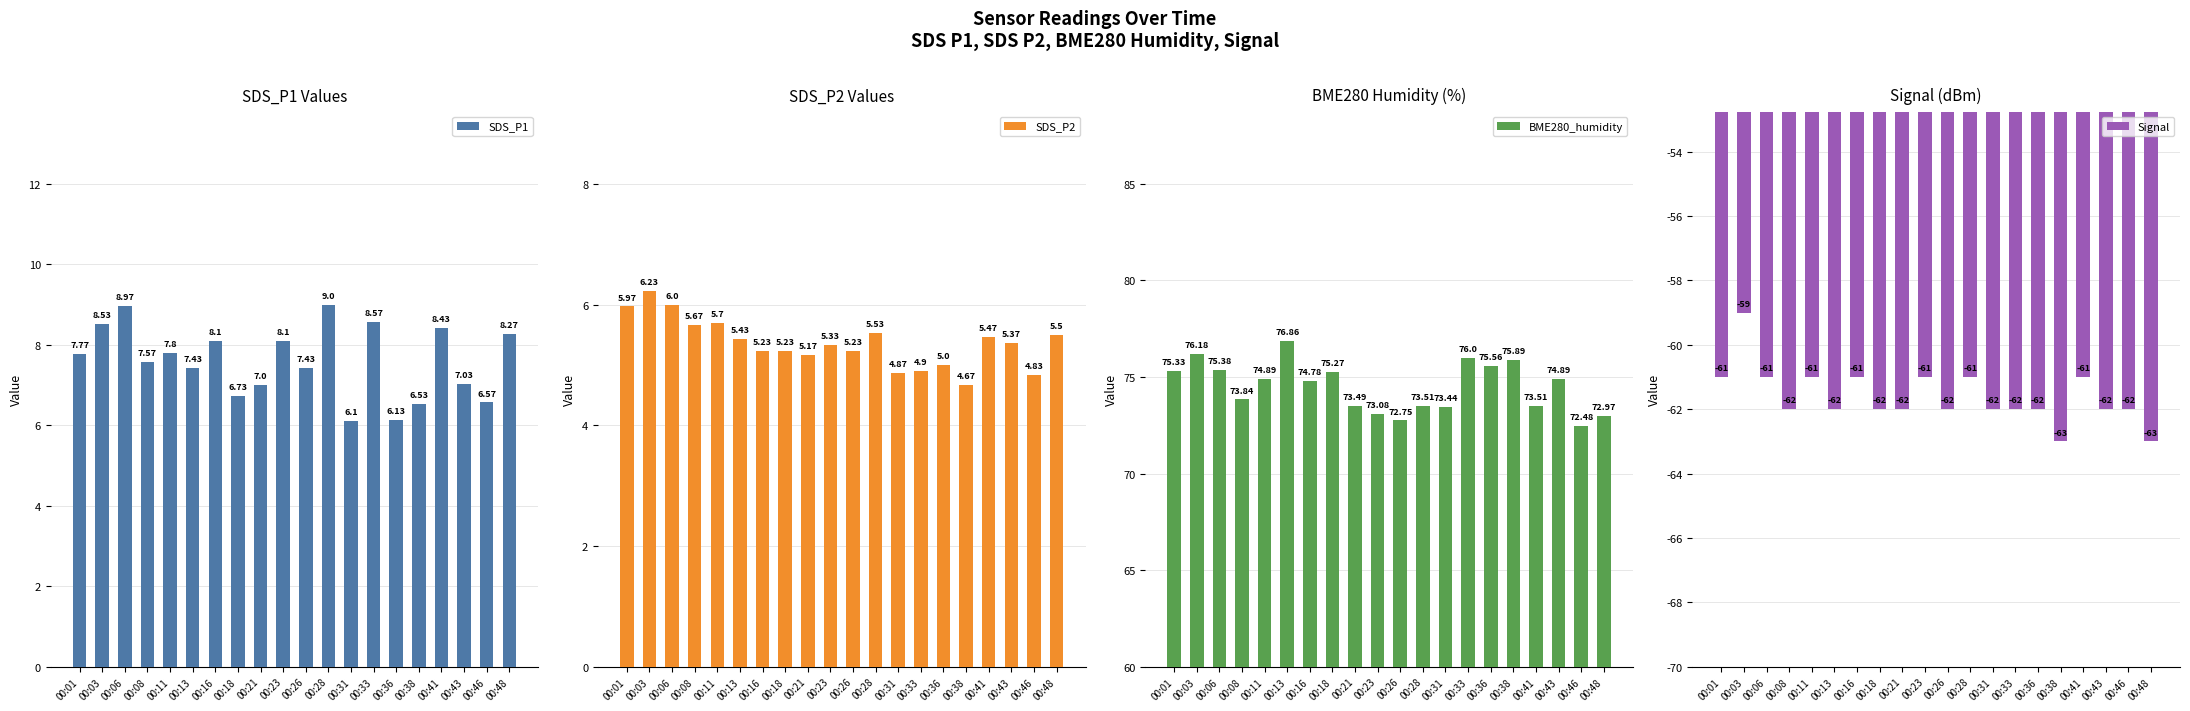

What is the difference between the second highest and second lowest values in the BME280_humidity series?

3.4